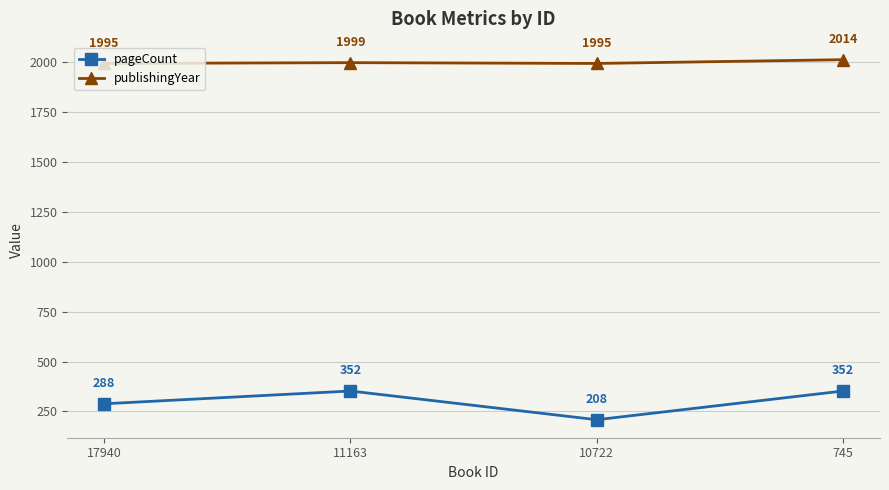

Is it true that publishingYear equals 1999 at 11163?

True